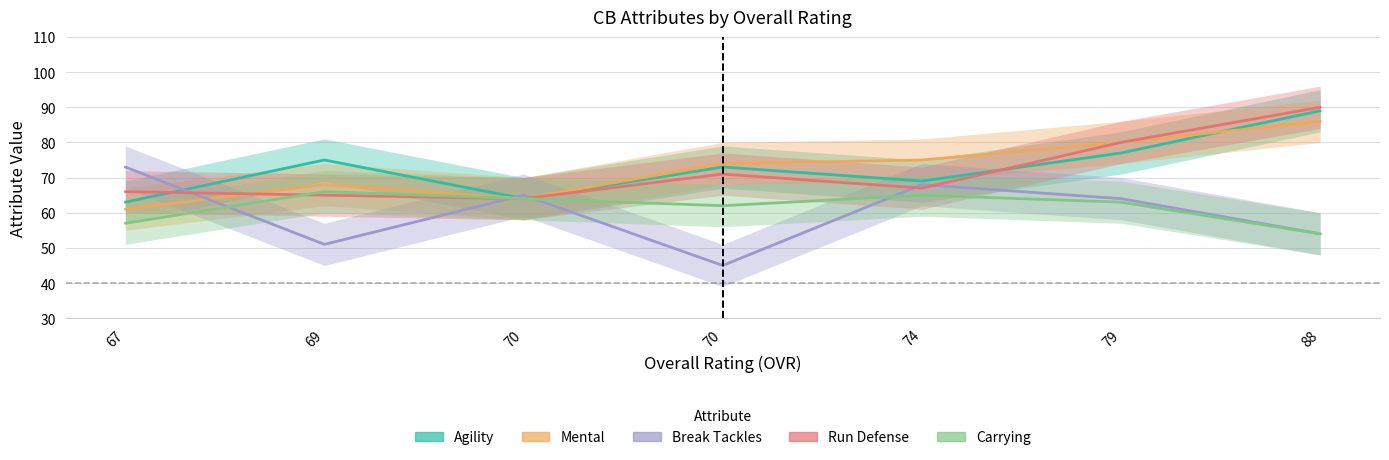

True or false: Carrying and Mental cross at least once.

False